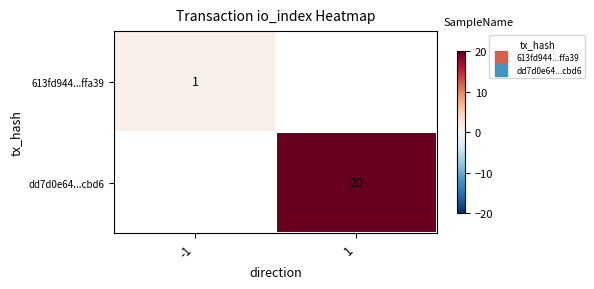

Rank the categories by dd7d0e64...cbd6 value from lowest to highest.

-1, 1